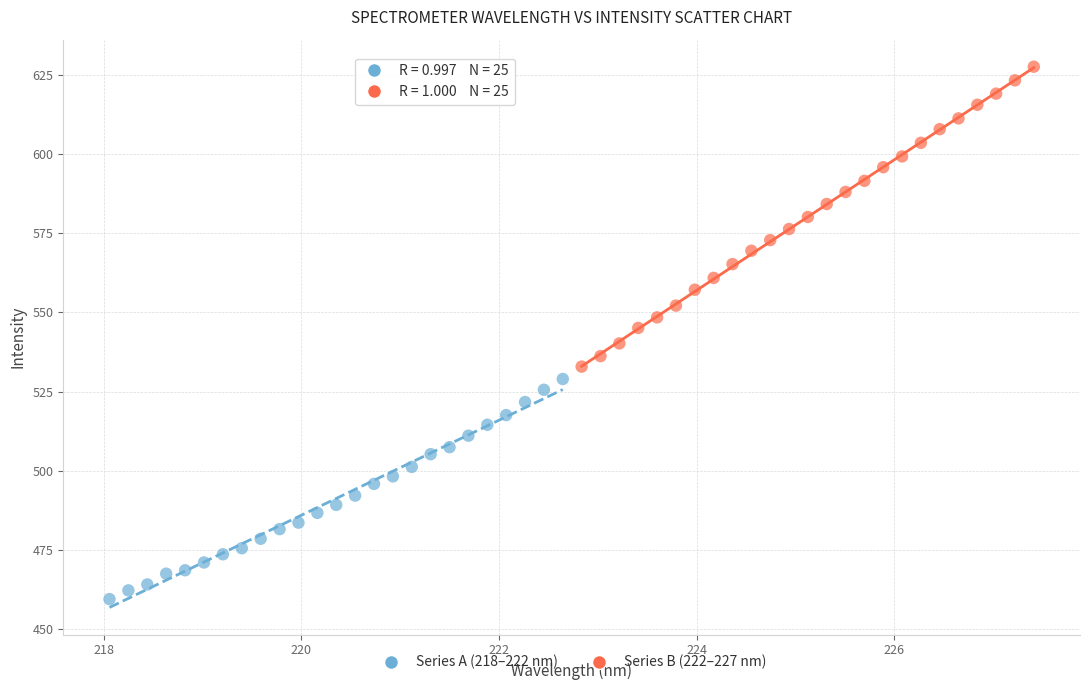

Which series contains the highest Y value?

Series B (222–227 nm)